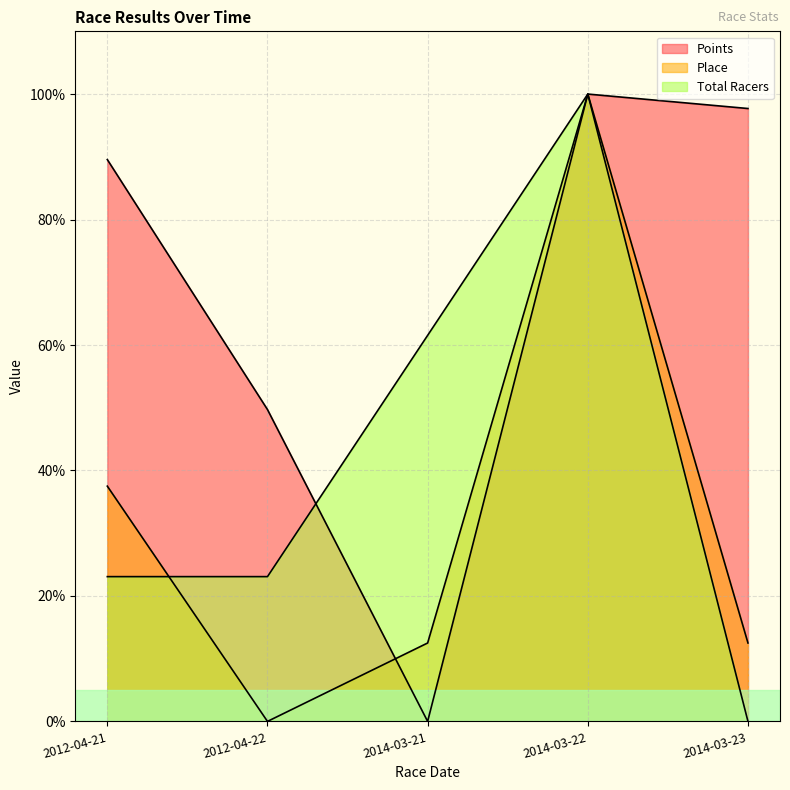

List the series in order of their peak value, highest first.

Points, Place, Total Racers